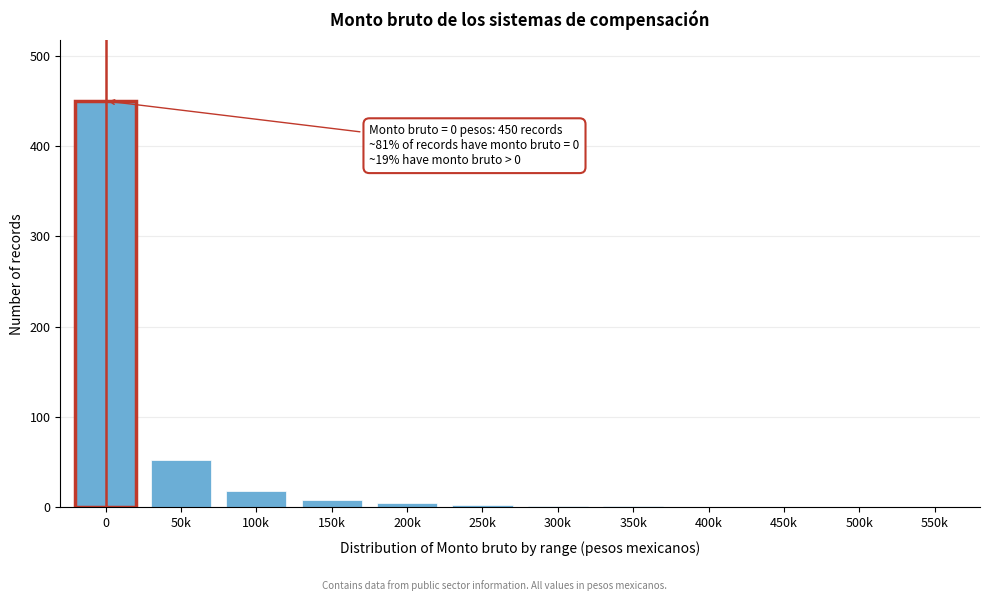

Where is the data nearest to the value 225?

50k